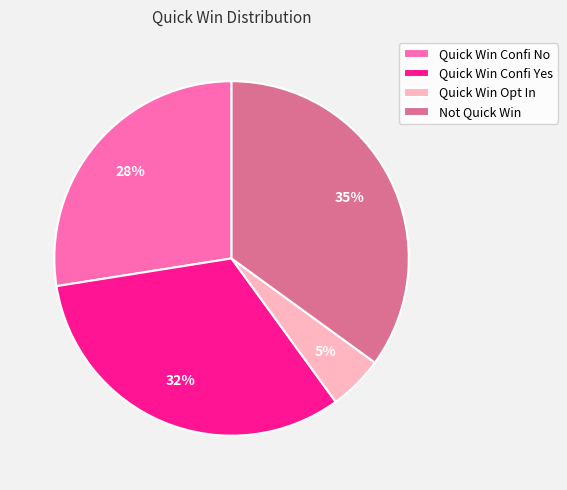

True or false: Quick Win Confi No accounts for 20% of the total.

False